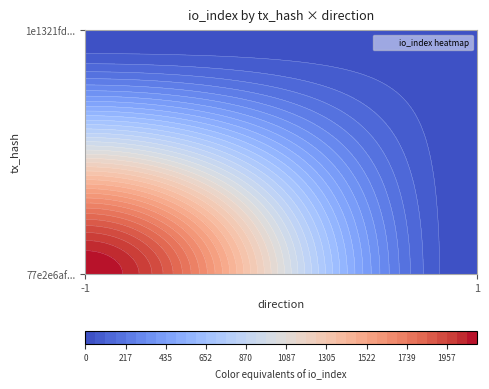

What is the average value of the 77e2e6af9d4739fd3e9db9f6a68bdd843d255fd series?

1060